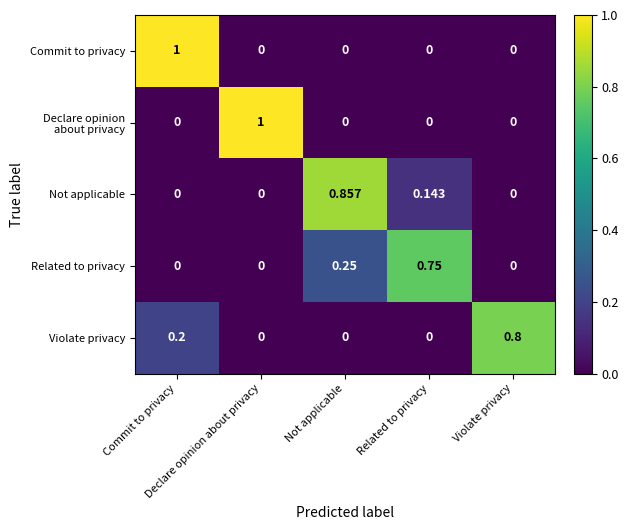

Count the number of categories in the chart.

5